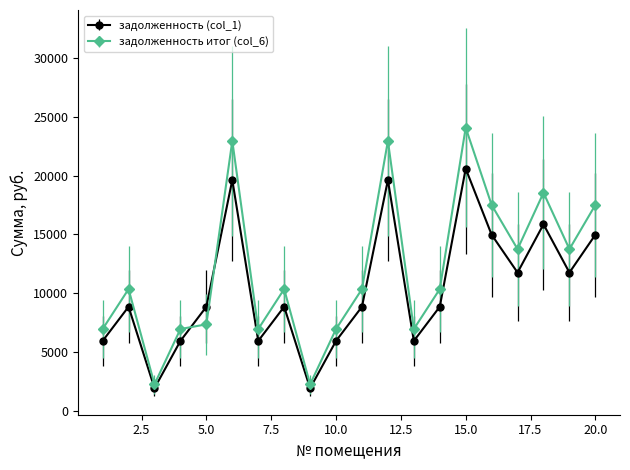

Which series has the widest spread of values?

задолженность итог (col_6)